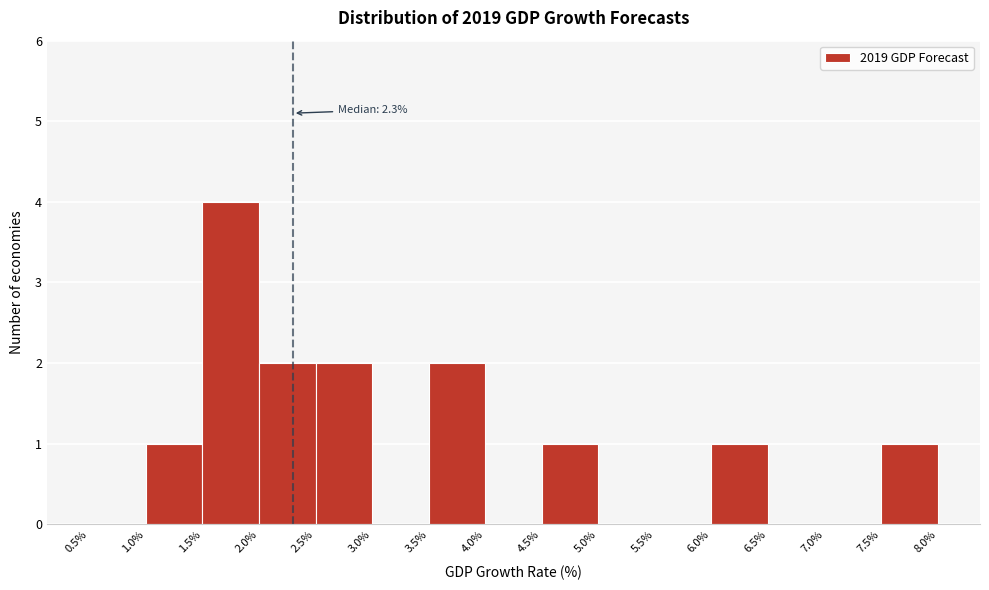

Which range on the x-axis has the tallest bar?

1.5% to 2.0%